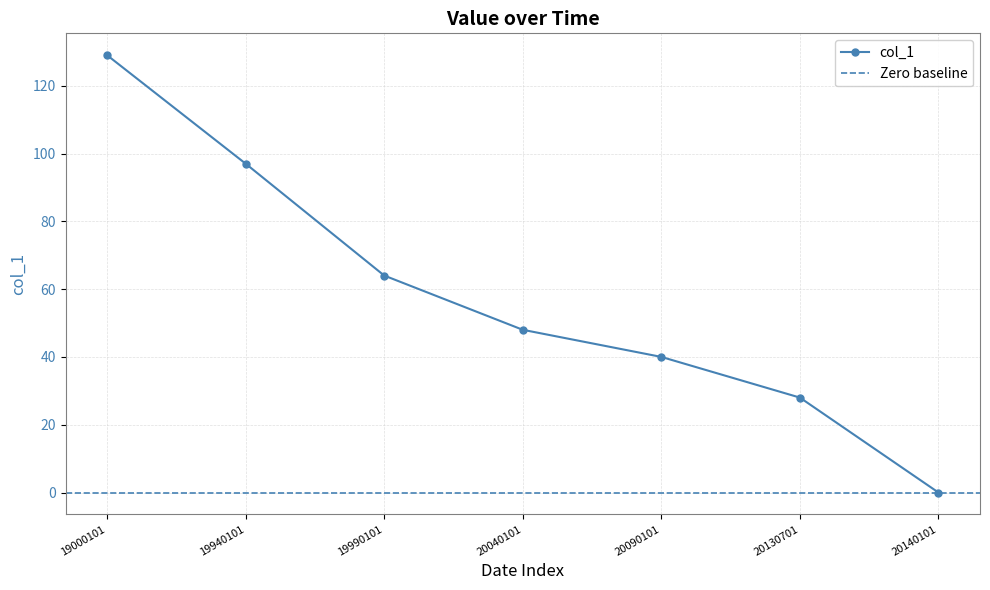

What is the value of the 5th point from the left?

40